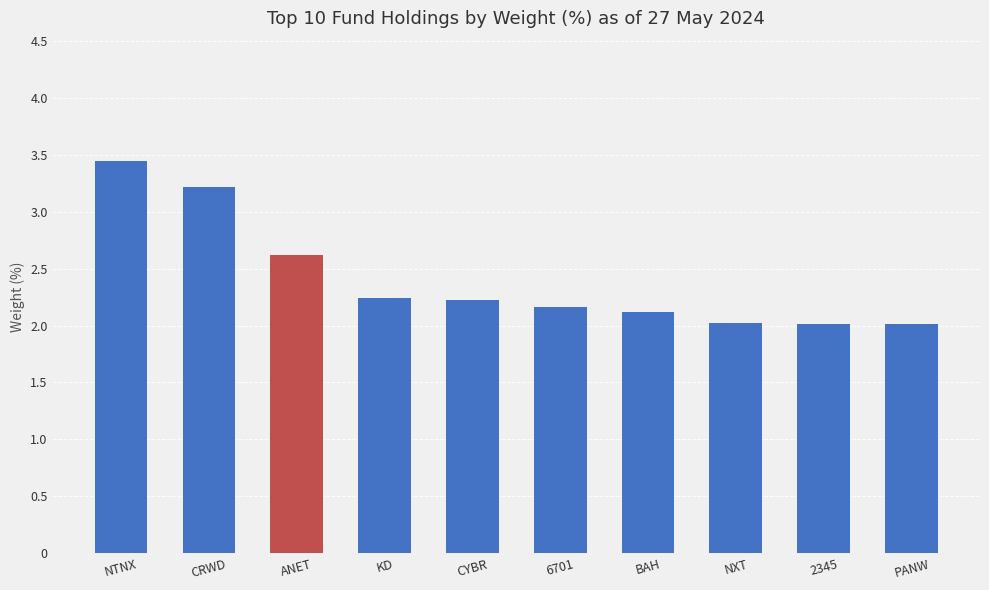

What is the sum of the values at 2345 and CYBR?

4.2